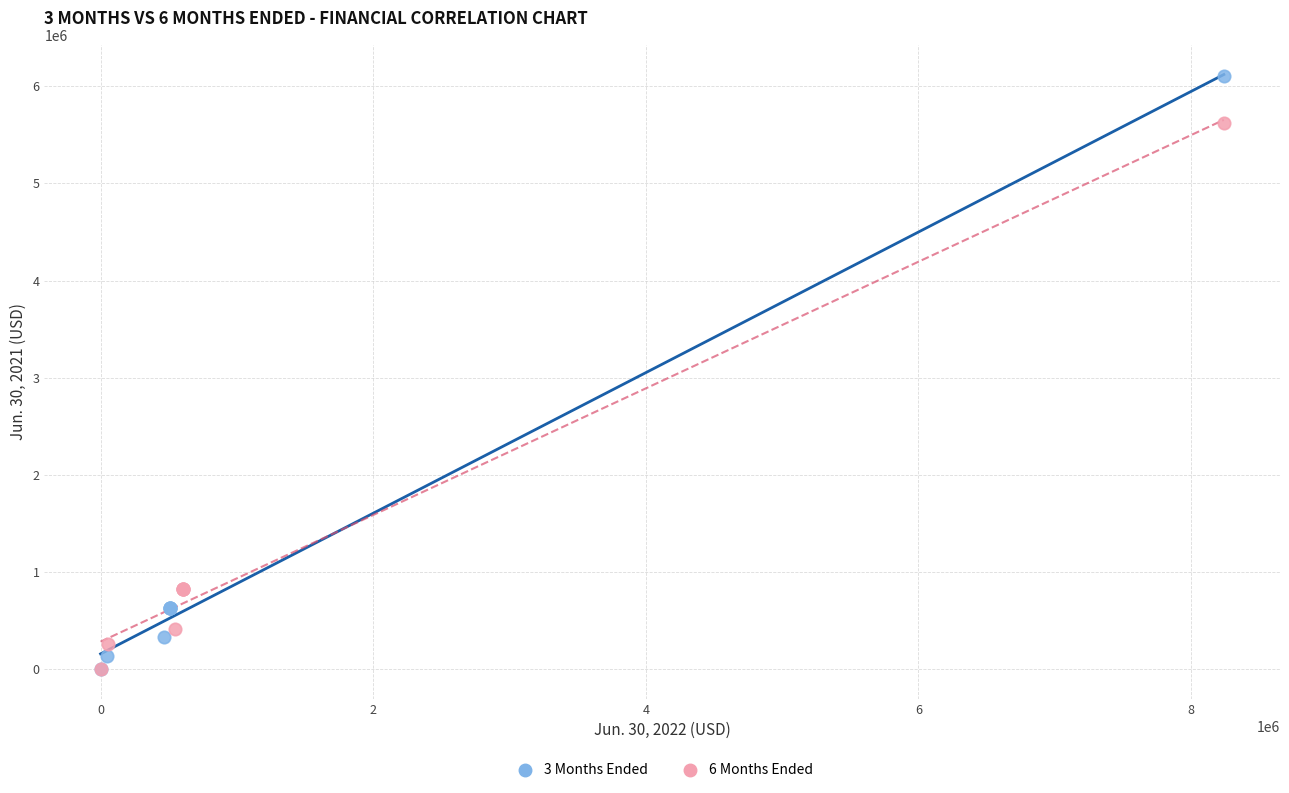

Which series has the largest Y range (max minus min)?

3 Months Ended